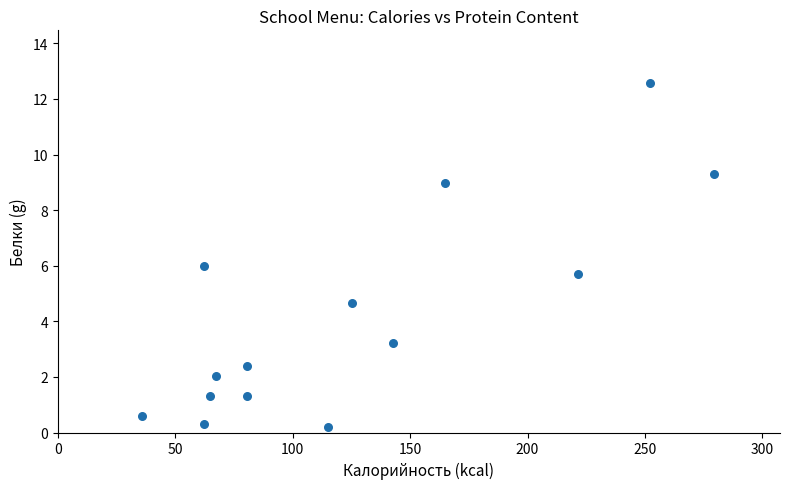

What is the range of Y values (max minus min)?

12.4